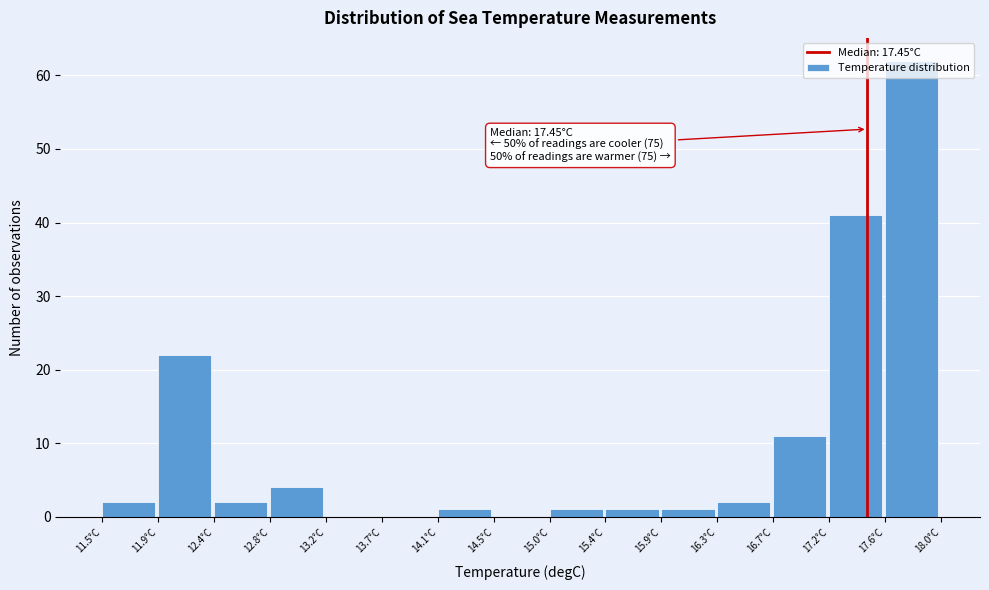

Which range on the x-axis has the tallest bar?

17.60 to 18.00